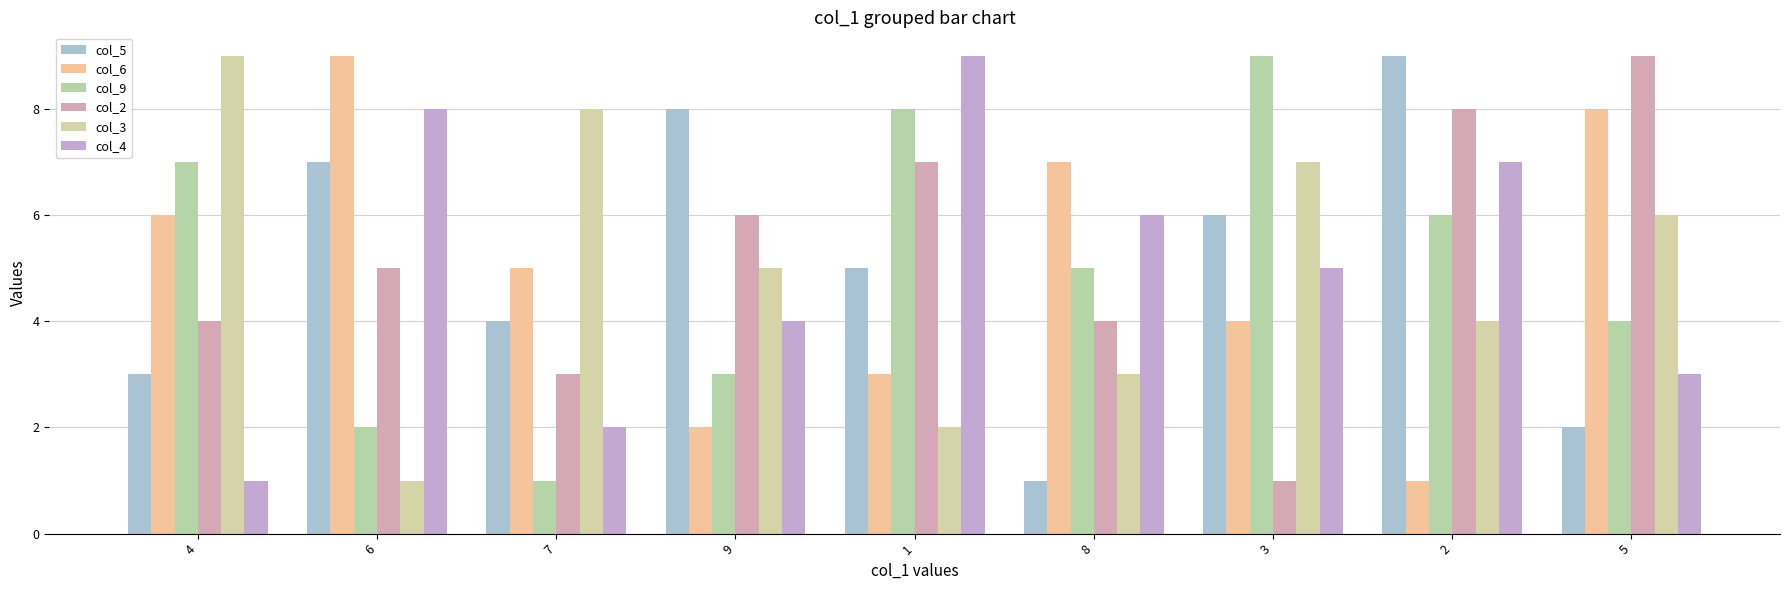

What is the label of the 7th bar from the right?

7